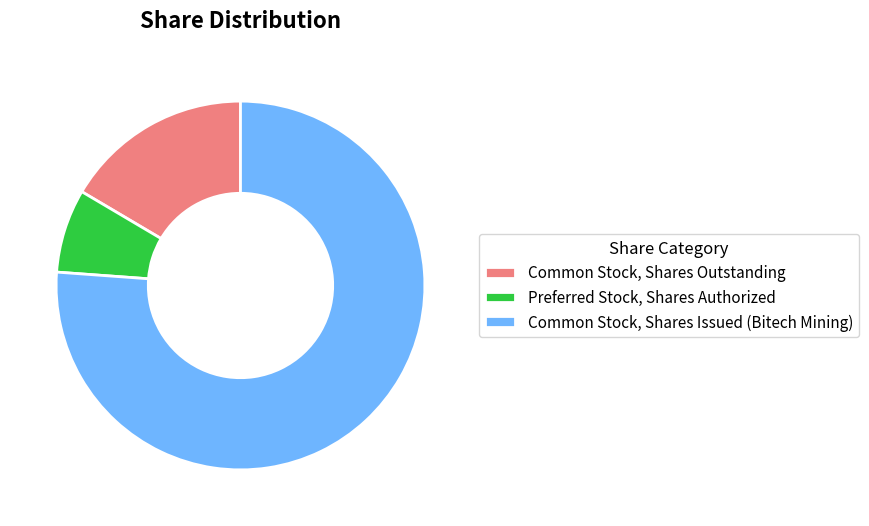

What is the largest slice in the pie chart?

Common Stock, Shares Issued (Bitech Mining)